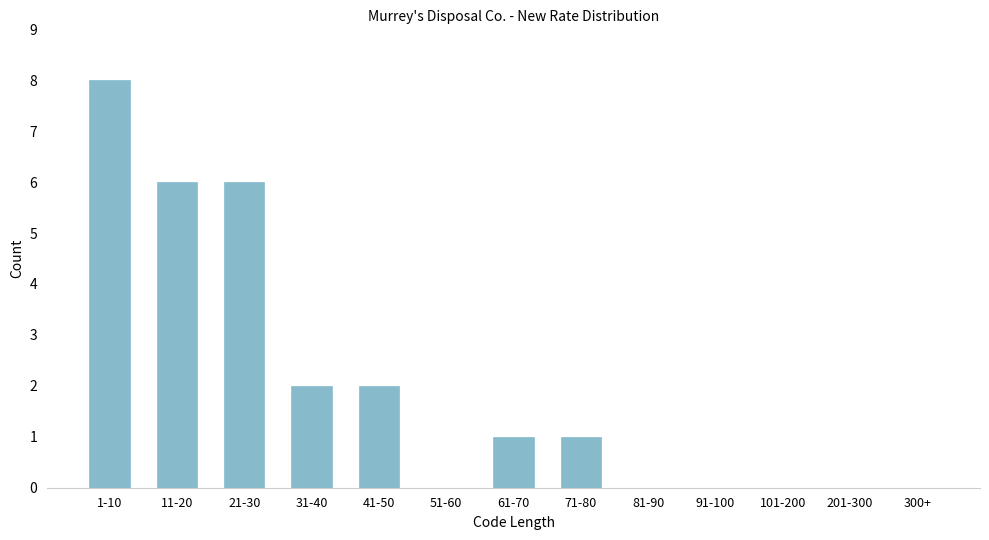

Reading left to right, list all the values displayed in this chart.

1-10=8	11-20=6	21-30=6	31-40=2	41-50=2	51-60=0	61-70=1	71-80=1	81-90=0	91-100=0	101-200=0	201-300=0	300+=0